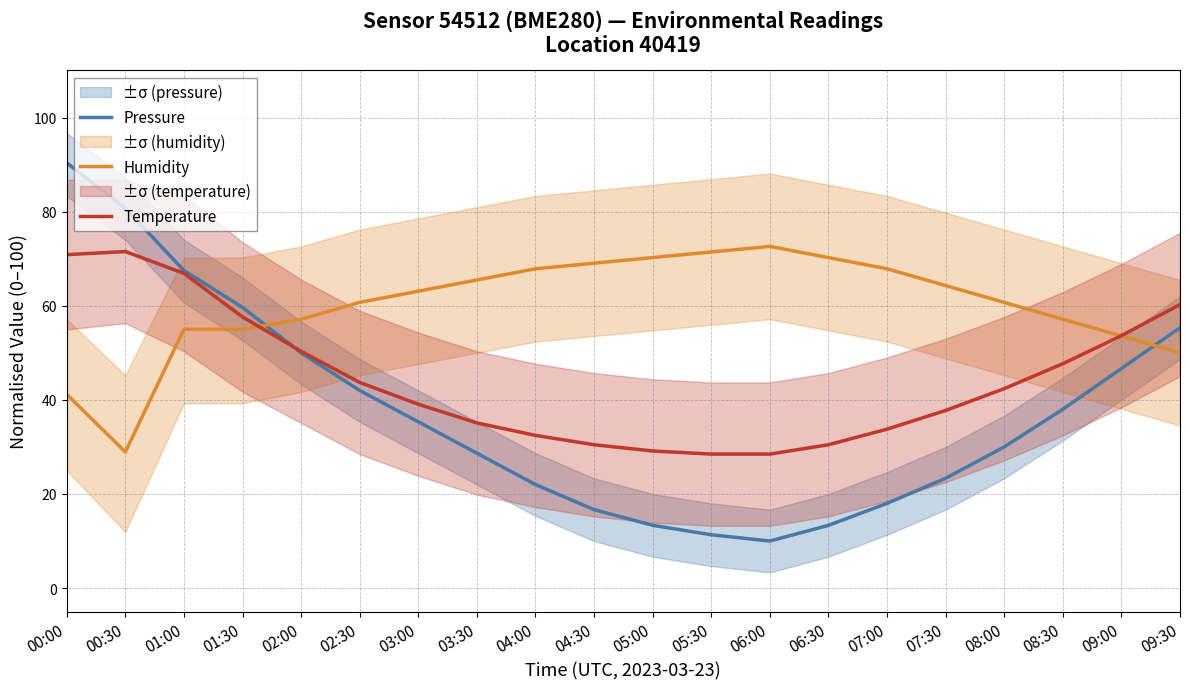

What are all the series names shown in the legend?

Pressure, Humidity, Temperature